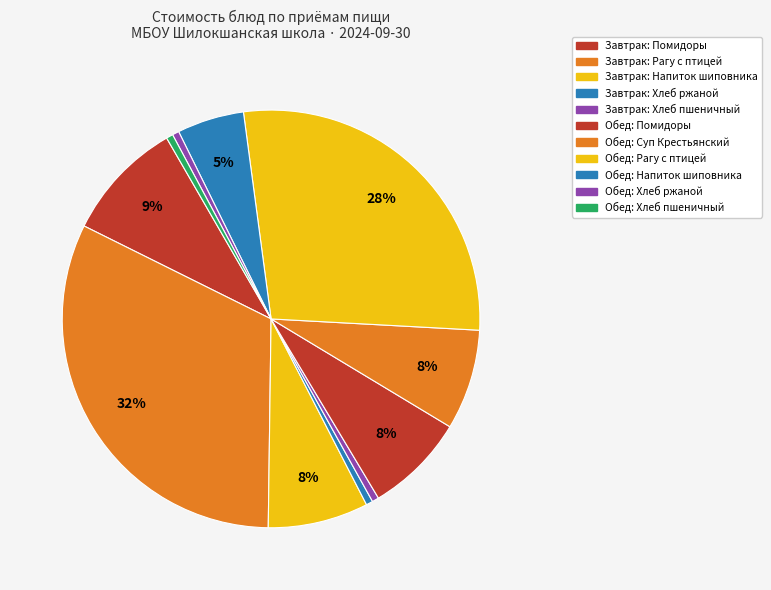

How many segments does this pie chart have?

11